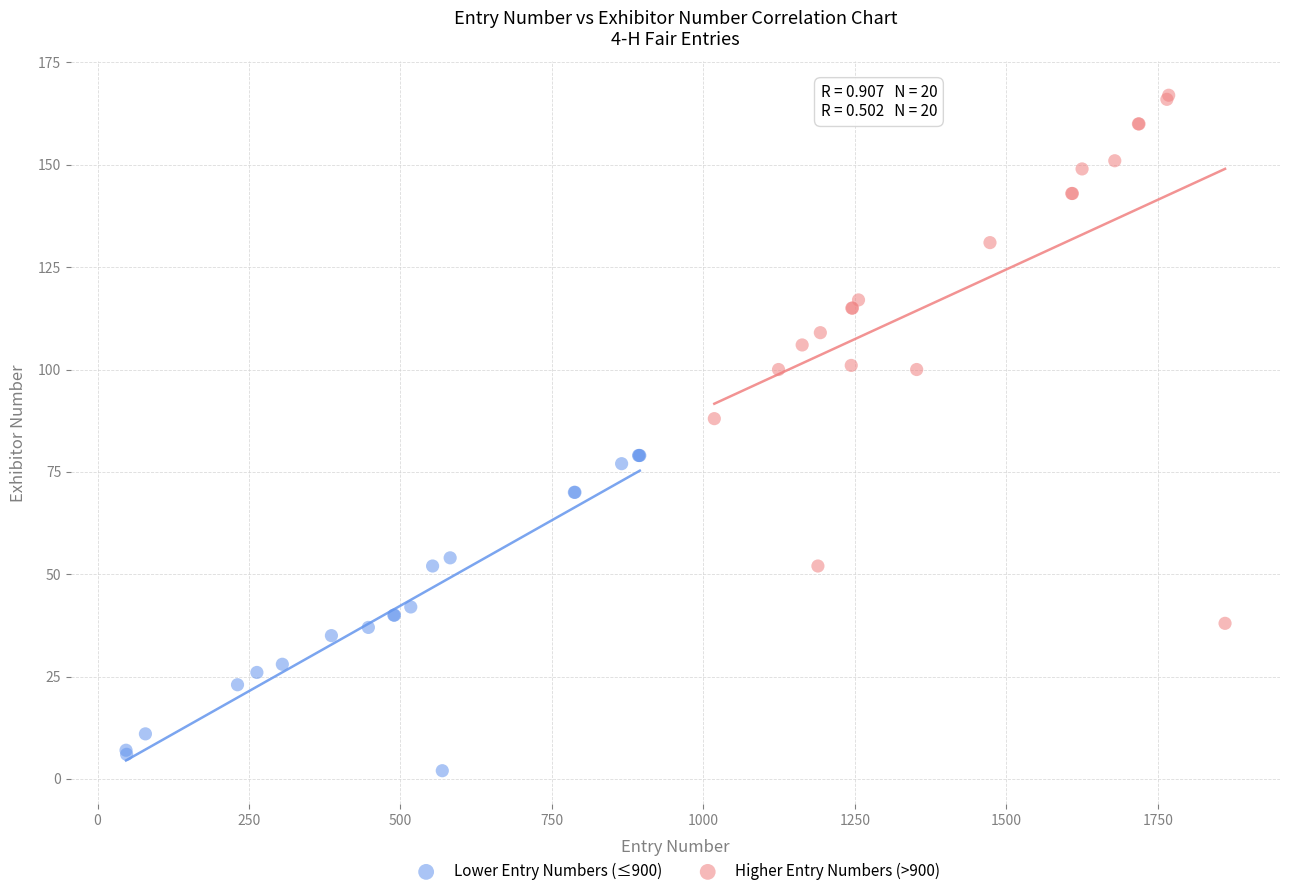

Which series contains the lowest Y value?

Lower Entry Numbers (≤900)